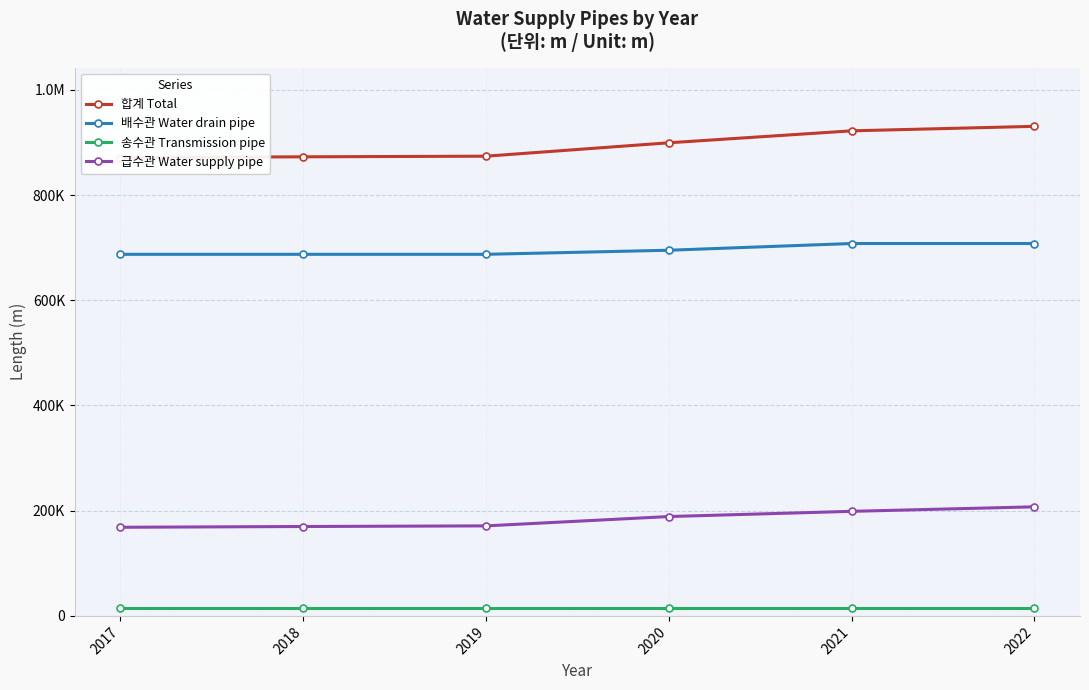

Is the value of 송수관 Transmission pipe at 2017 greater than the value of 급수관 Water supply pipe at 2018?

No